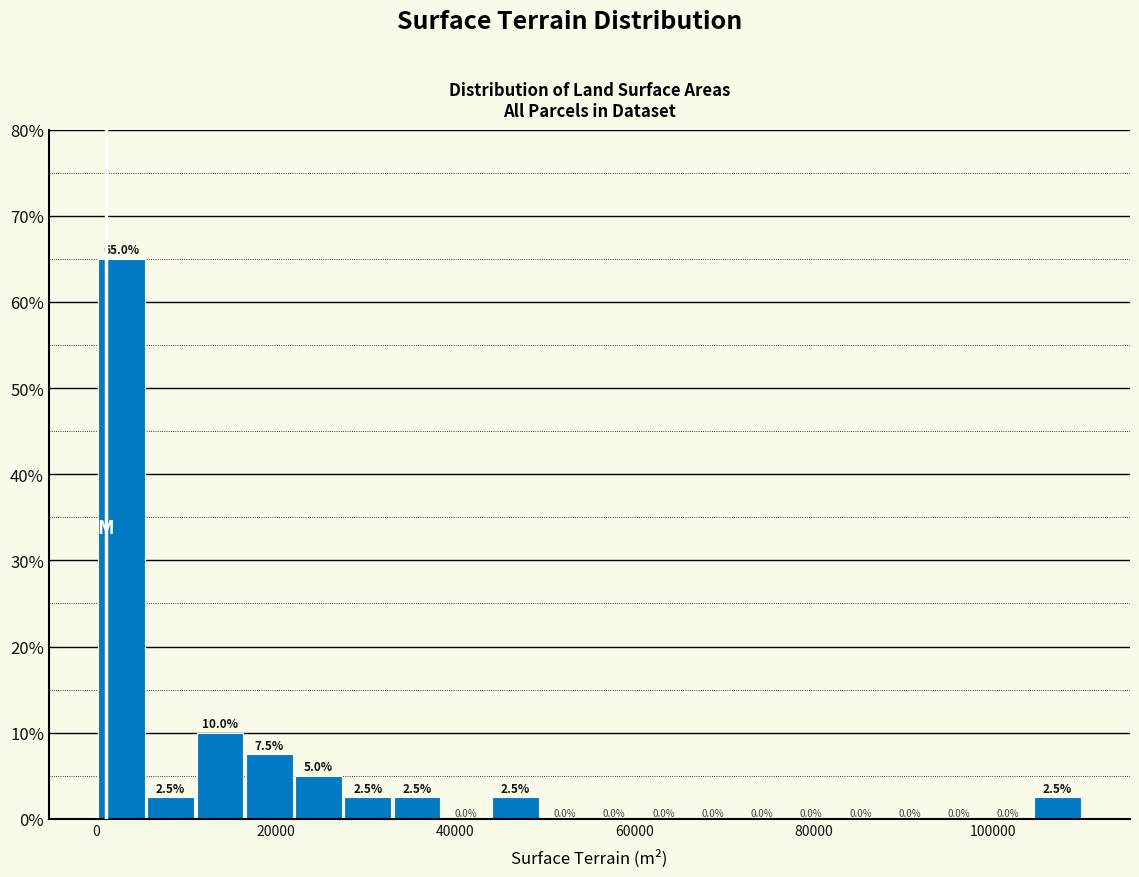

Around what value on the x-axis is the tallest bar? Give the approximate position of its centre, as read against the axis.

2000